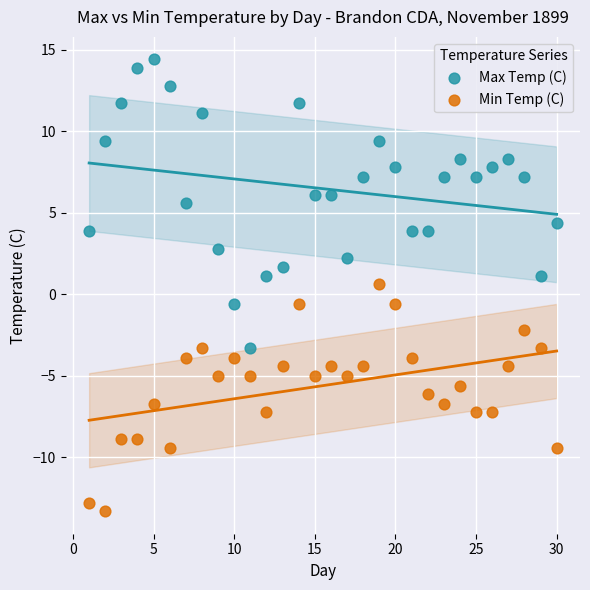

Which series reaches the maximum Y coordinate?

Max Temp (C)